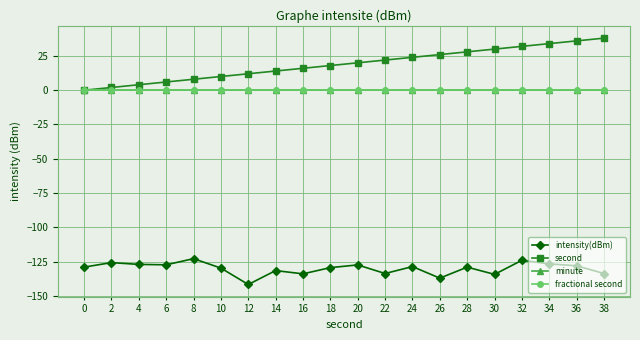

Reading left to right, what are all the values shown in this chart?

intensity(dBm): 0=-129.1	2=-125.8	4=-127.1	6=-127.4	8=-122.9	10=-129.8	12=-141.8	14=-131.6	16=-134.0	18=-129.5	20=-127.5	22=-133.8	24=-128.7	26=-137.1	28=-129.1	30=-134.4	32=-124.1	34=-126.8	36=-128.1	38=-133.8
second: 0=0.0	2=2.0	4=4.0	6=6.0	8=8.0	10=10.0	12=12.0	14=14.0	16=16.0	18=18.0	20=20.0	22=22.0	24=24.0	26=26.0	28=28.0	30=30.0	32=32.0	34=34.0	36=36.0	38=38.0
minute: 0=0.0	2=0.0	4=0.0	6=0.0	8=0.0	10=0.0	12=0.0	14=0.0	16=0.0	18=0.0	20=0.0	22=0.0	24=0.0	26=0.0	28=0.0	30=0.0	32=0.0	34=0.0	36=0.0	38=0.0
fractional second: 0=0.0	2=0.0	4=0.0	6=0.0	8=0.0	10=0.0	12=0.0	14=0.0	16=0.0	18=0.0	20=0.0	22=0.0	24=0.0	26=0.0	28=0.0	30=0.0	32=0.0	34=0.0	36=0.0	38=0.0